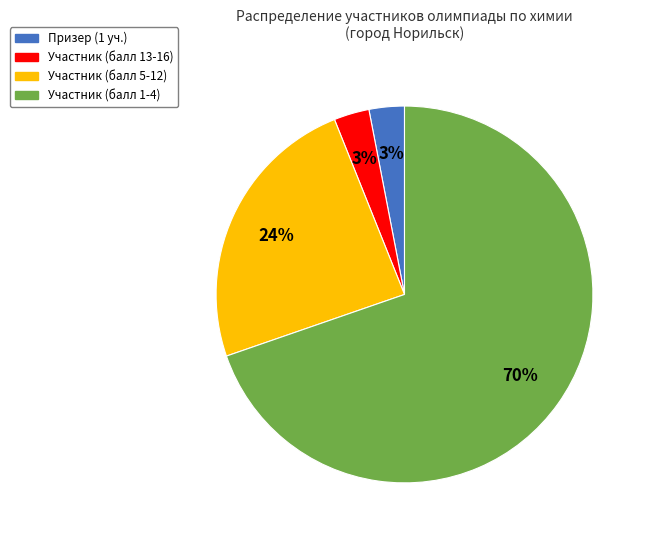

How many segments does this pie chart have?

4